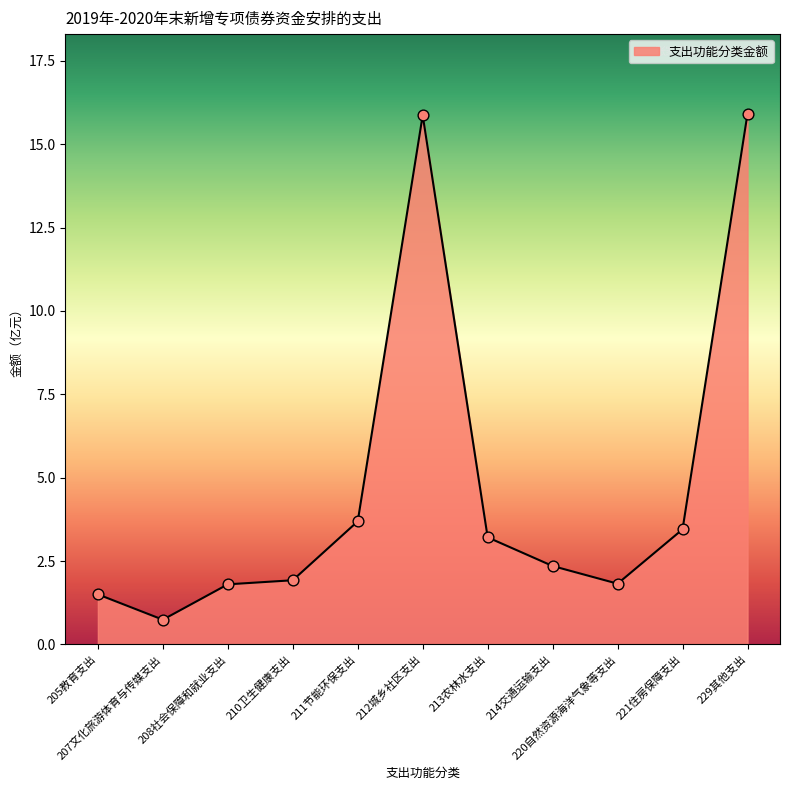

Which has a higher value, 208社会保障和就业支出 or 212城乡社区支出?

212城乡社区支出